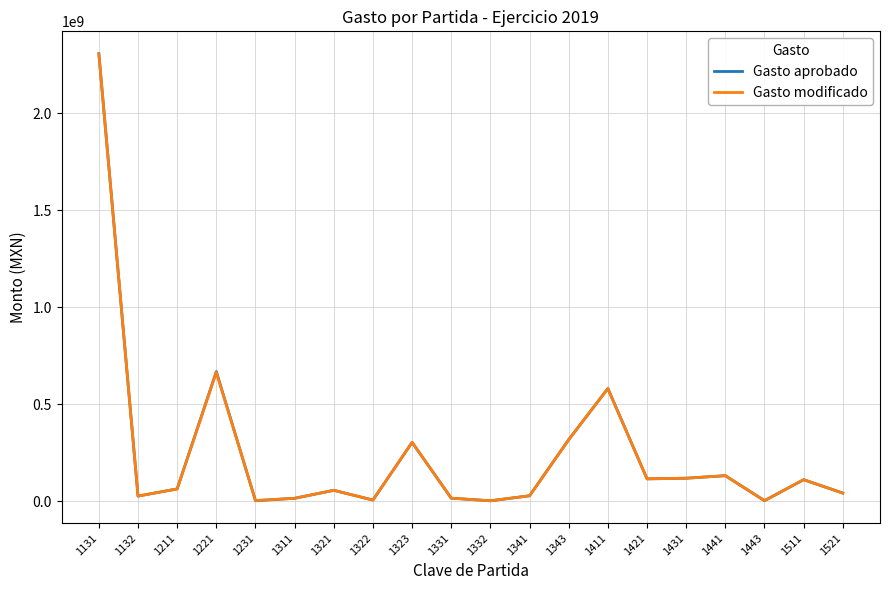

At which label is Gasto aprobado closest to 1154261813?

1221